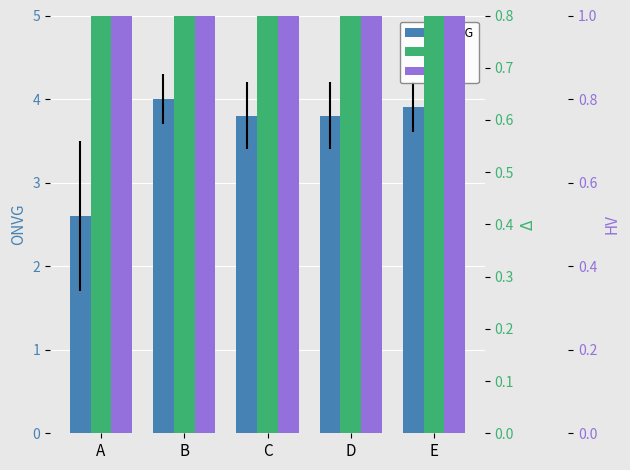

What is the value of the ONVG bar at the 4th from the left?

3.8